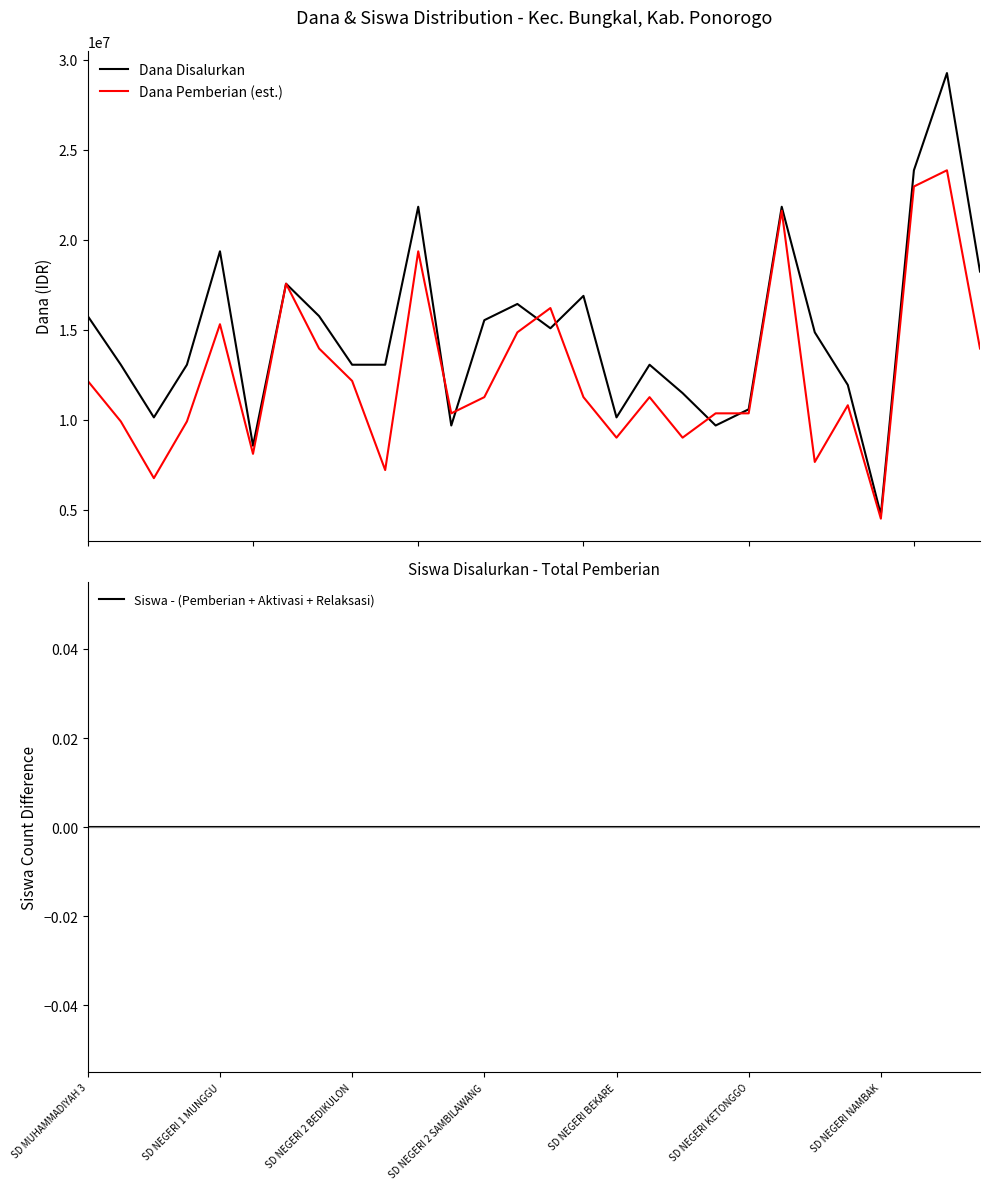

Which series has the widest spread of values?

Dana Disalurkan